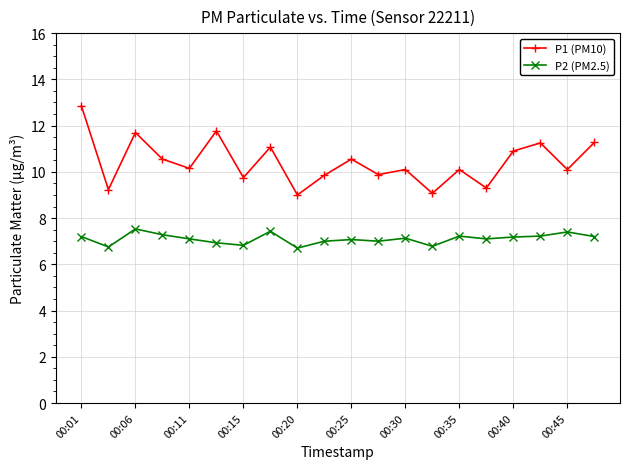

In P2 (PM2.5), how many points are lower than both neighbors (excluding endpoints)?

6